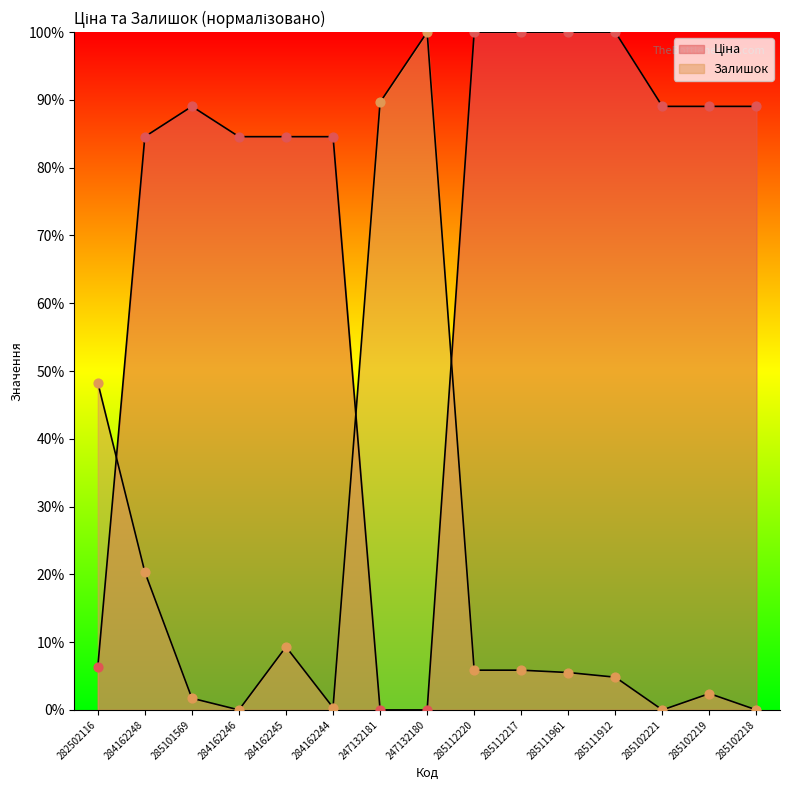

What are all the series names shown in the legend?

Ціна, Залишок